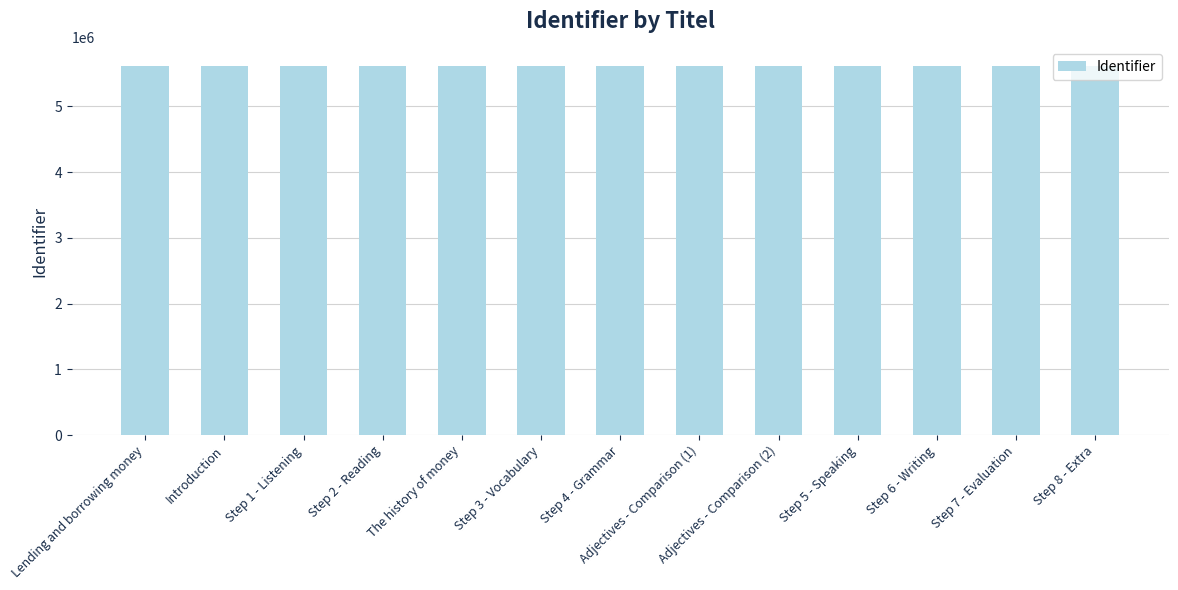

What is the average value?

5617134